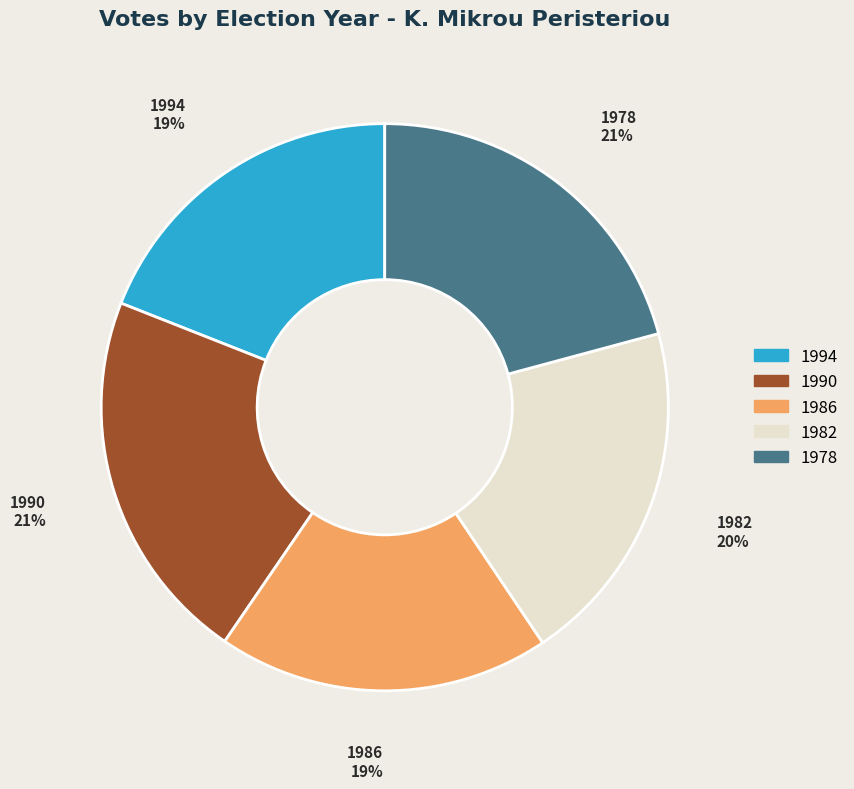

True or false: 1990 accounts for 21% of the total.

True